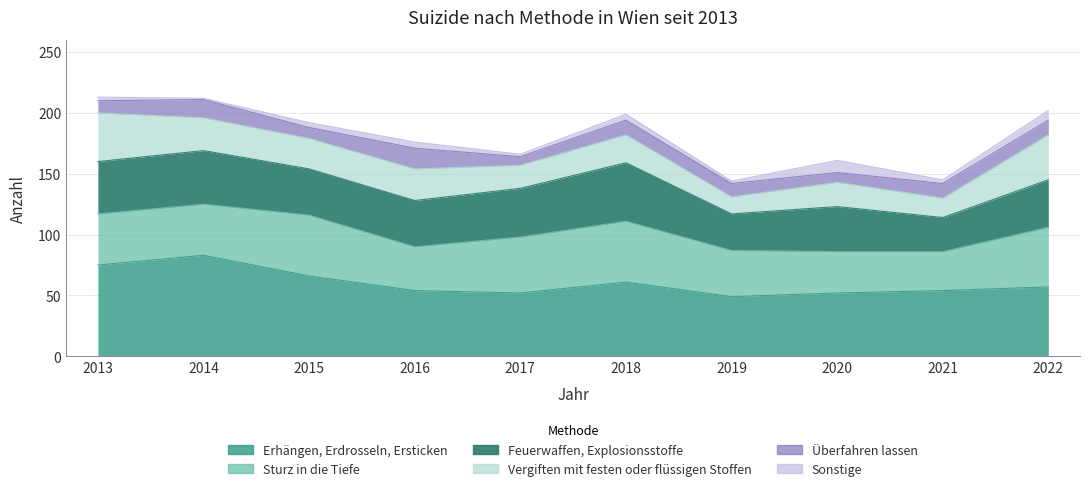

At how many categories does at least one series exceed 46?

10